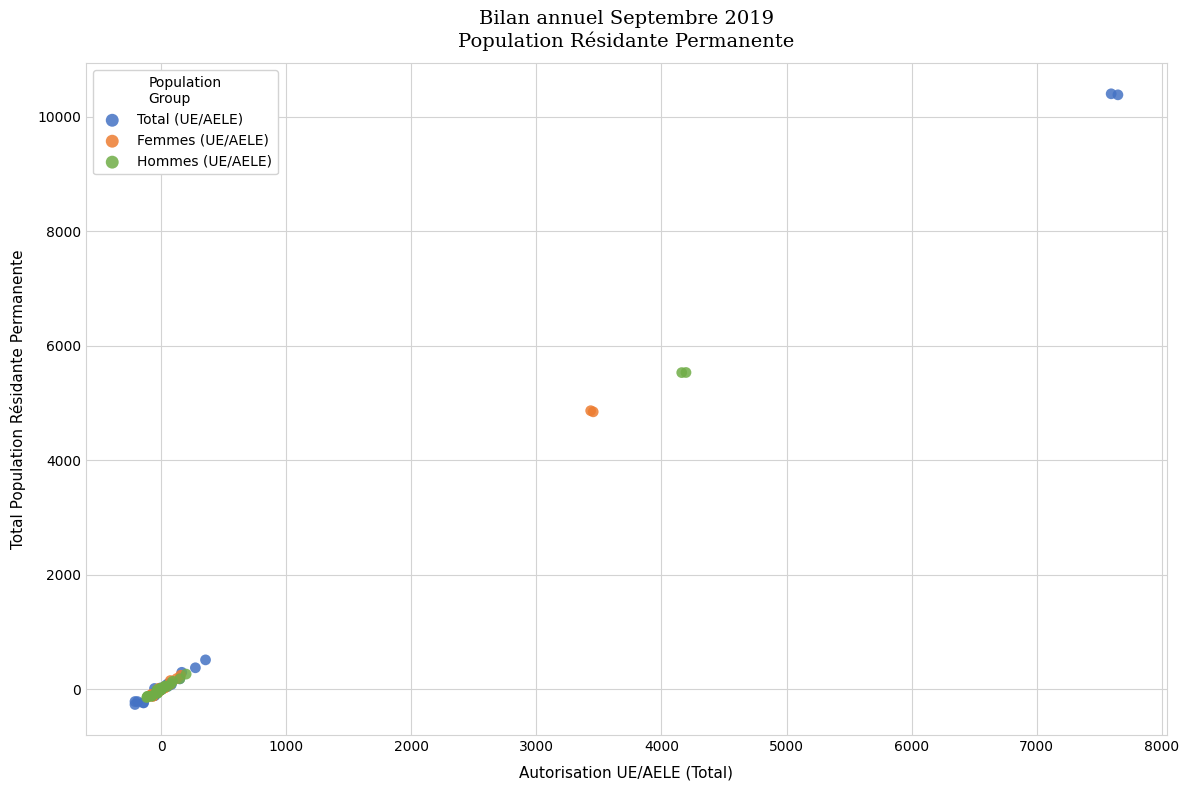

Which series reaches the minimum Y coordinate?

Total (UE/AELE)